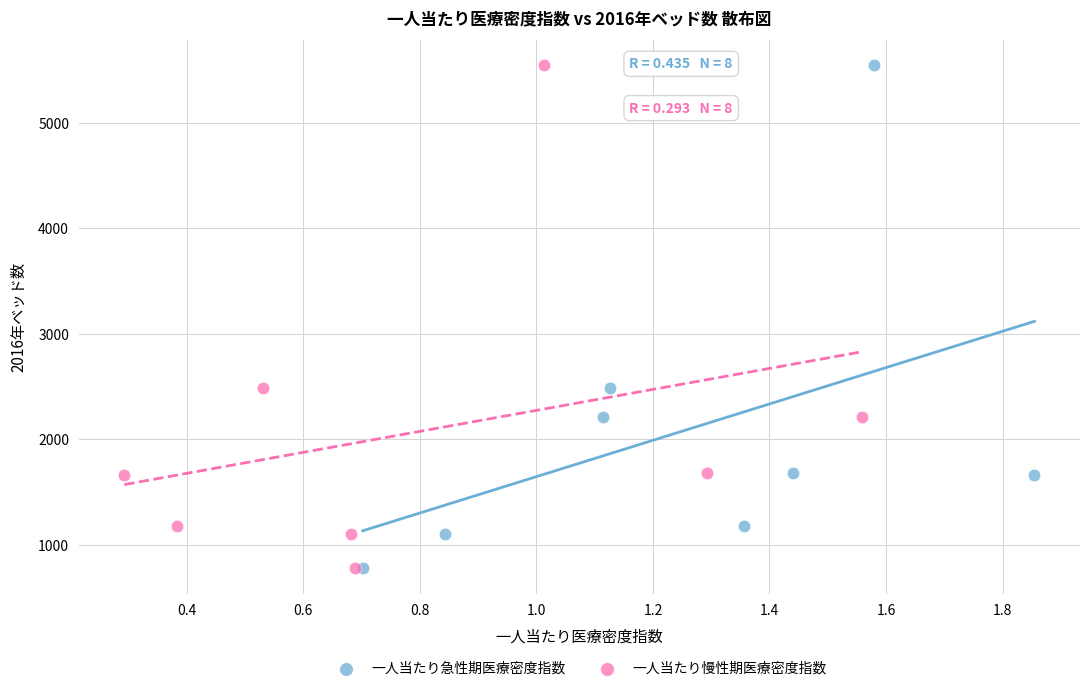

What are all the series names shown in the legend?

一人当たり急性期医療密度指数, 一人当たり慢性期医療密度指数